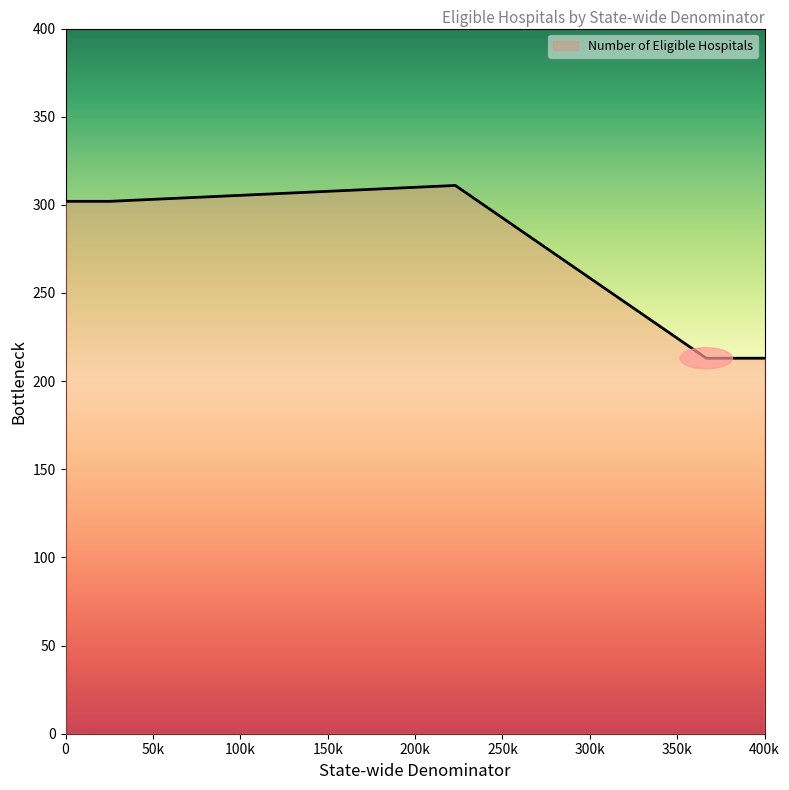

Does the chart display data point markers on the line(s)?

No